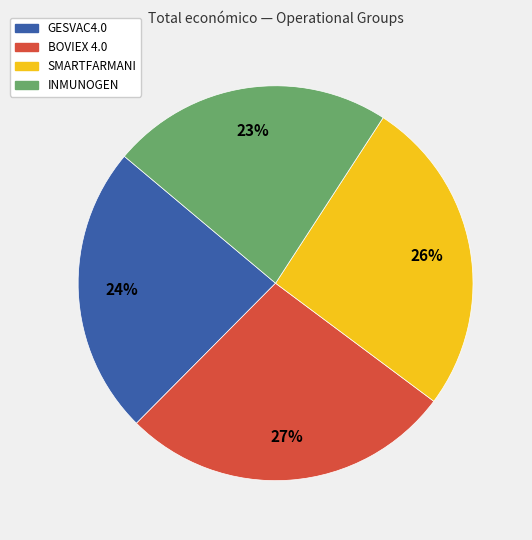

To the nearest percent, what is the difference between the largest and smallest slice percentages?

4%